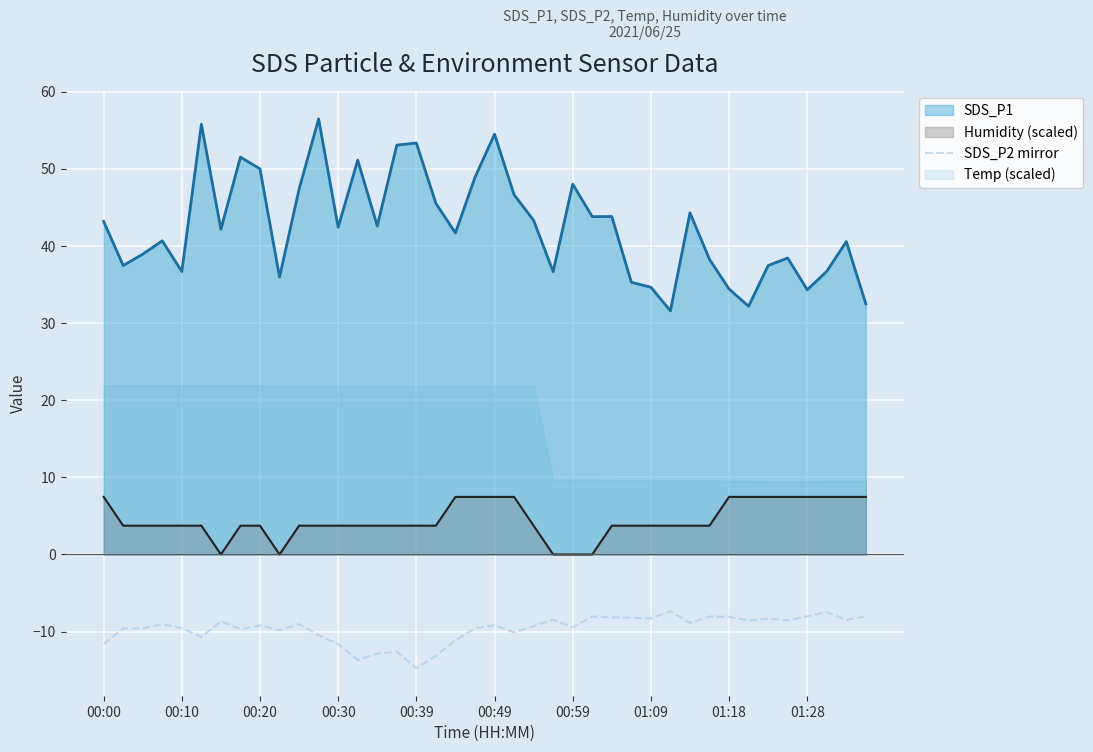

What is the lowest value of the SDS_P1 series?

31.6